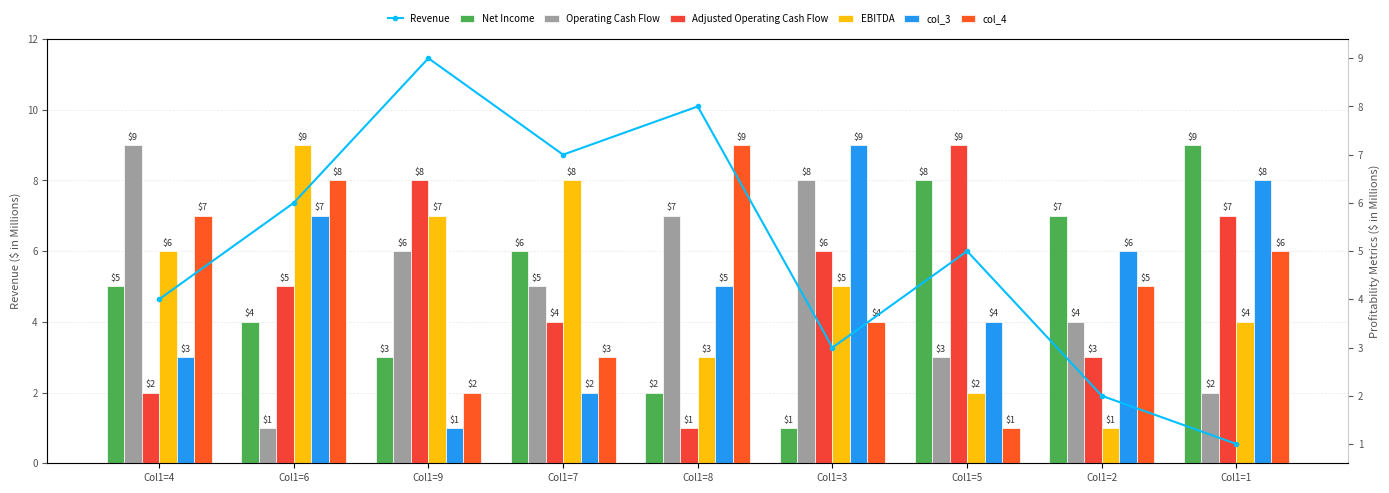

Where does the col_4 series first go above 5?

Col1=4